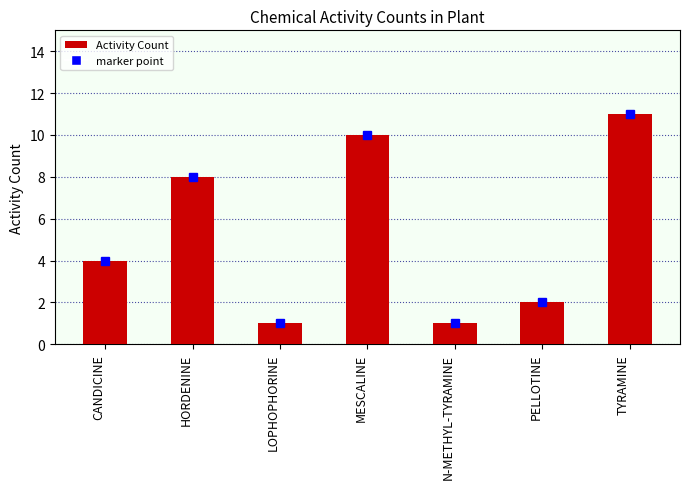

What is the value of the 7th bar from the left?

11